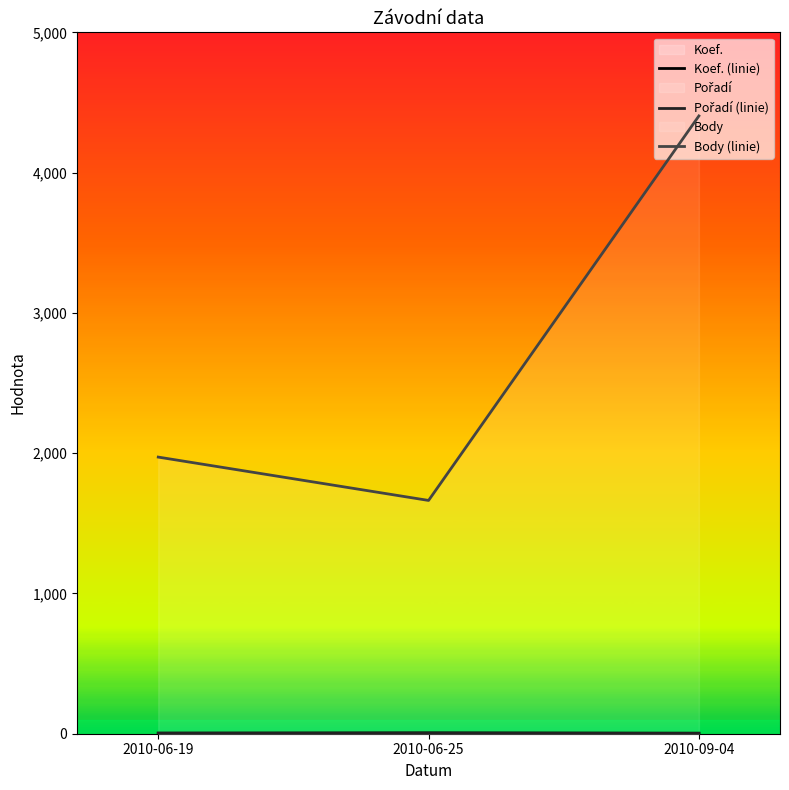

Reading left to right, transcribe all the data shown in this chart.

Koef. (linie): 2010-06-19=3	2010-06-25=6	2010-09-04=4
Pořadí (linie): 2010-06-19=5	2010-06-25=4	2010-09-04=2
Body (linie): 2010-06-19=1972	2010-06-25=1663	2010-09-04=4404